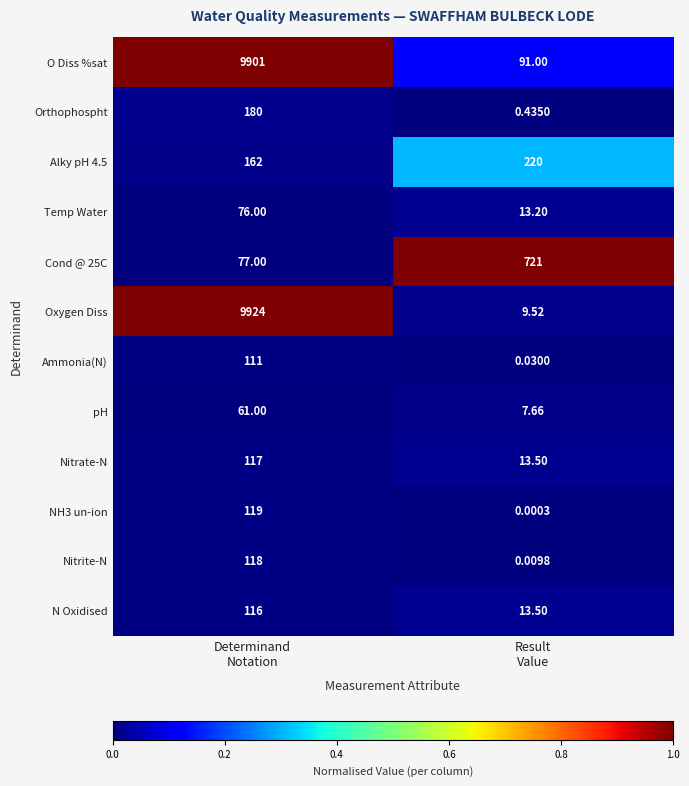

How many series are shown in this chart?

12